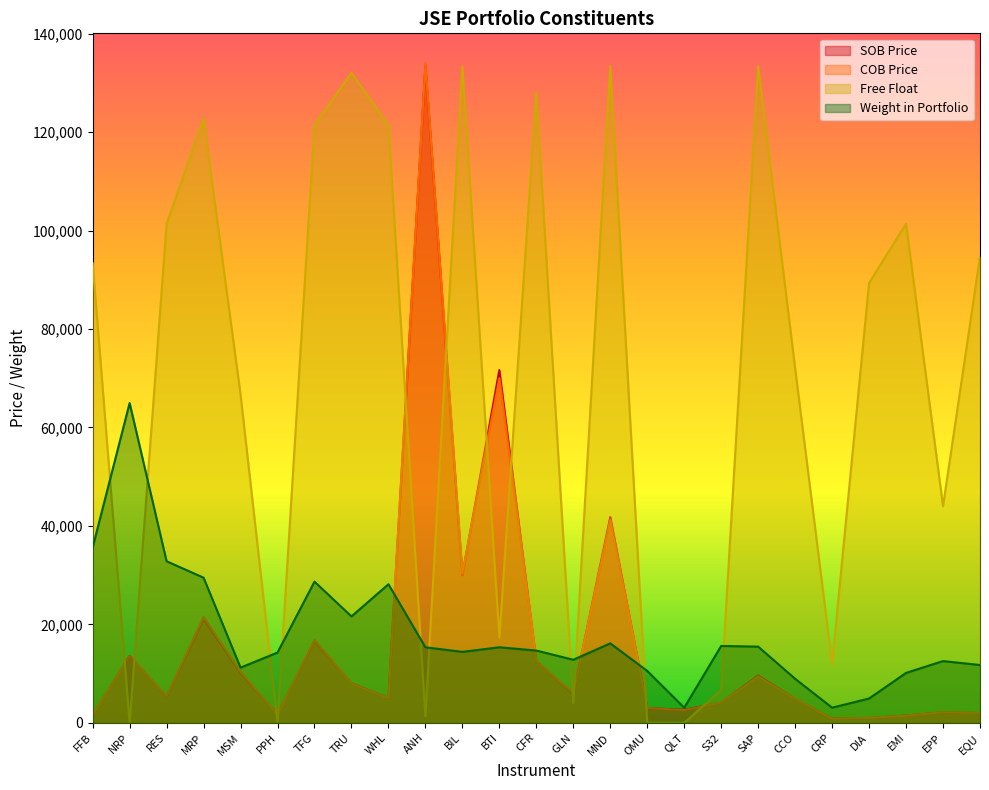

What is the label of the 8th point from the right?

S32